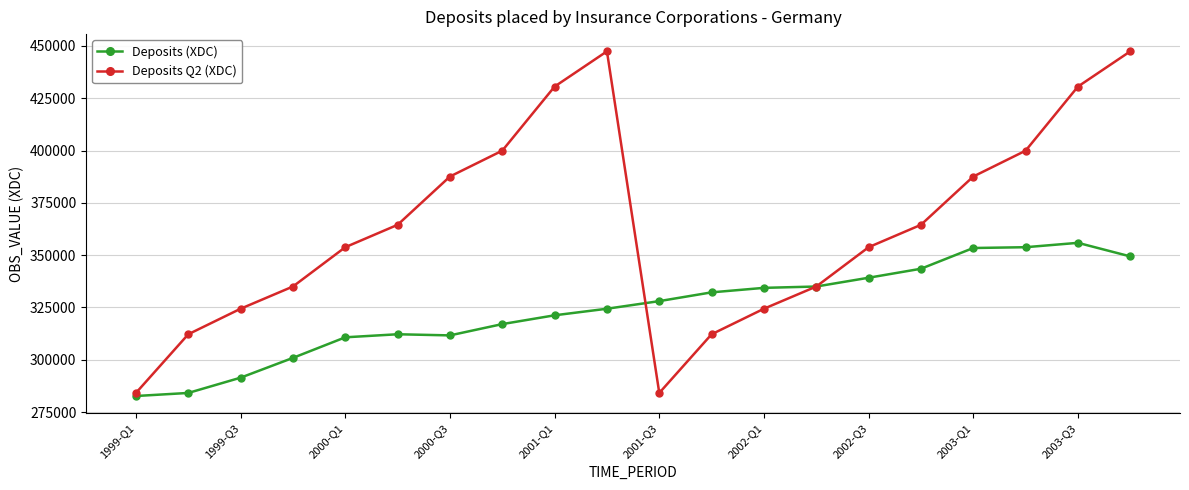

How many data points in Deposits Q2 (XDC) are less than 364497?

10